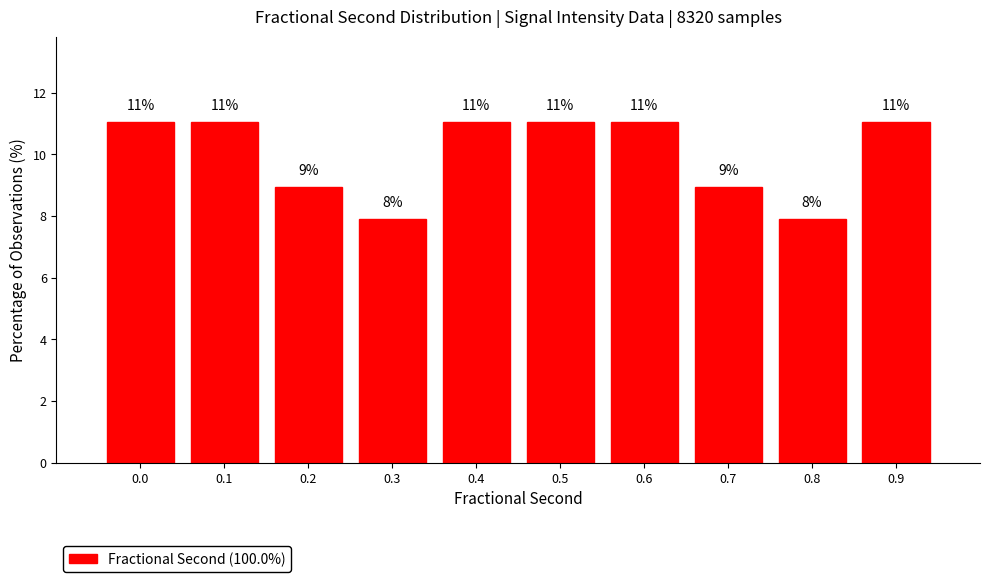

What is the average value?

10.0